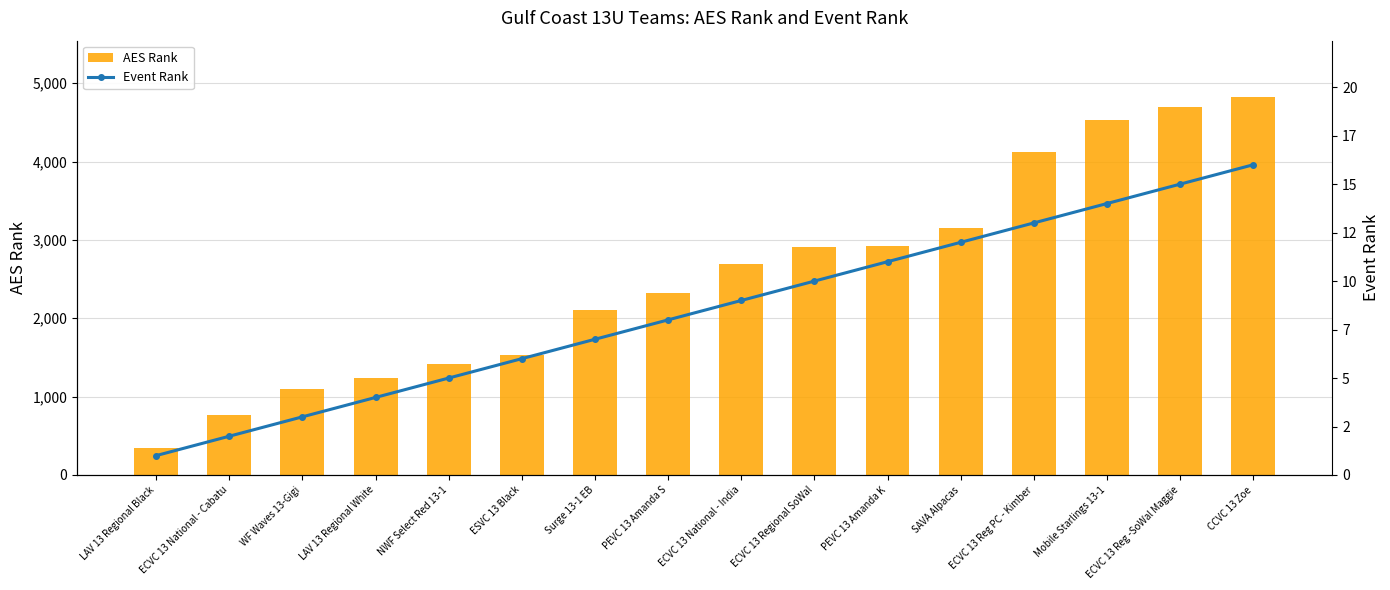

Between NWF Select Red 13-1 and ECVC 13 Reg PC - Kimber, which series saw the biggest shift?

AES Rank